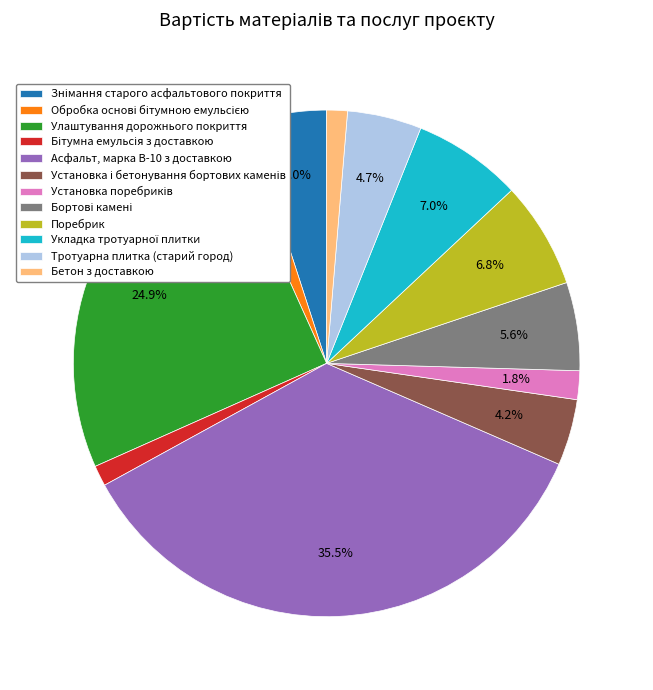

To the nearest percent, what is the difference between the Асфальт, марка В-10 з доставкою and Поребрик slice percentages?

29%